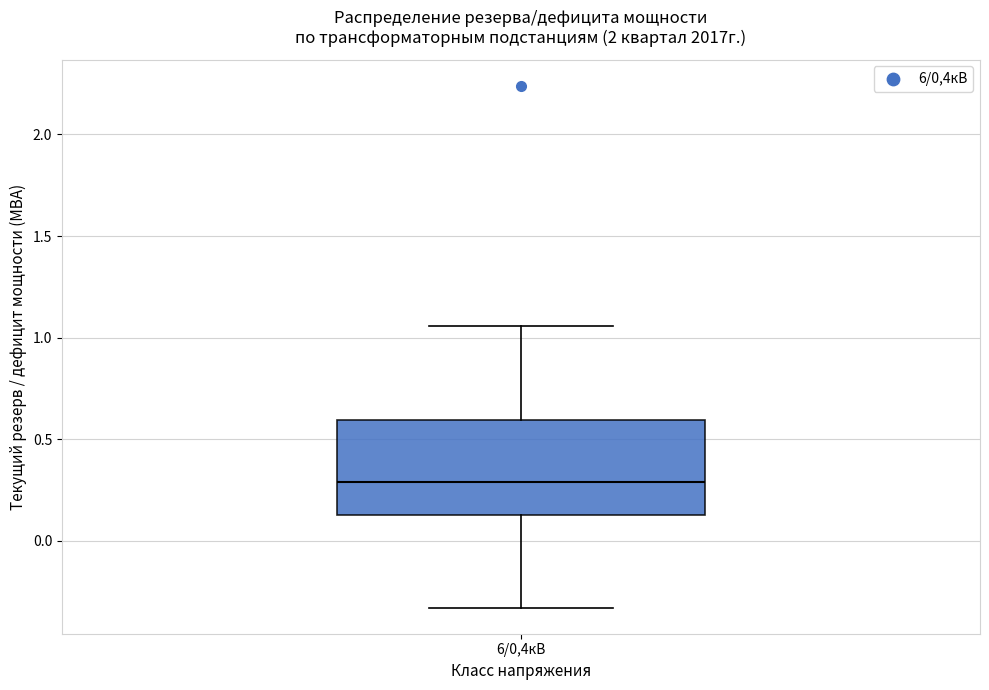

Where is the upper edge of the box for 6/0,4кВ on the y-axis? The values are not printed on the chart, so give them approximately, as read against the axis.

0.60